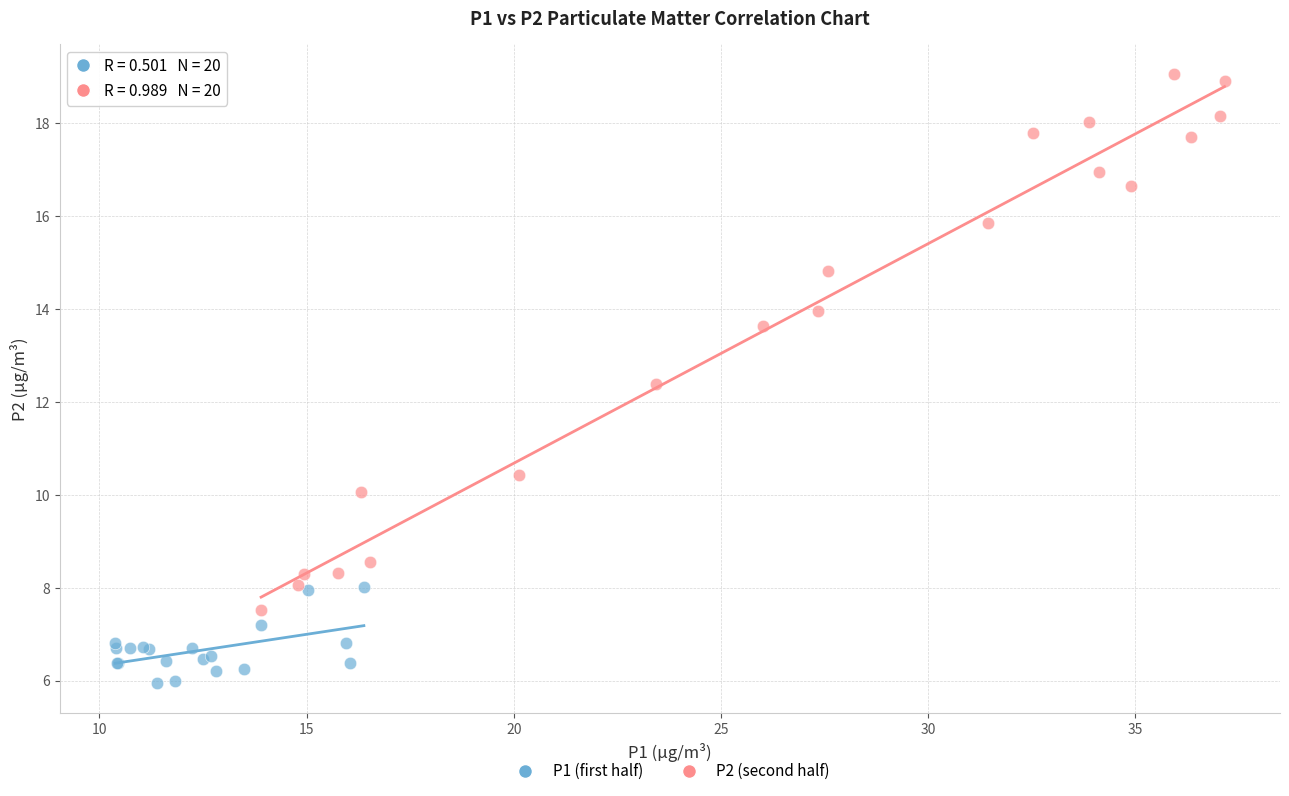

Which series reaches the maximum Y coordinate?

P2 (second half)